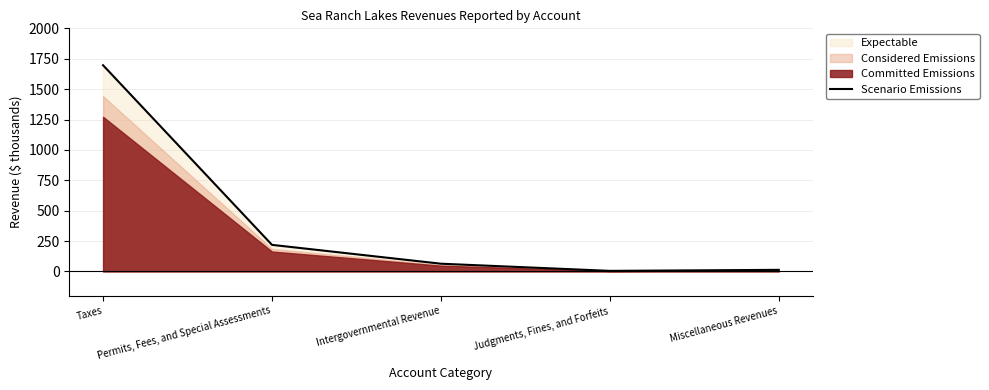

What position from the right is Judgments, Fines, and Forfeits?

2